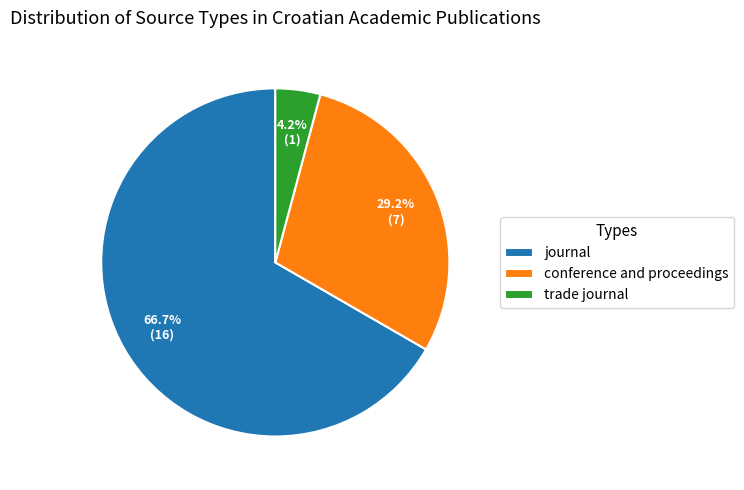

Rank the categories by value from lowest to highest.

trade journal, conference and proceedings, journal